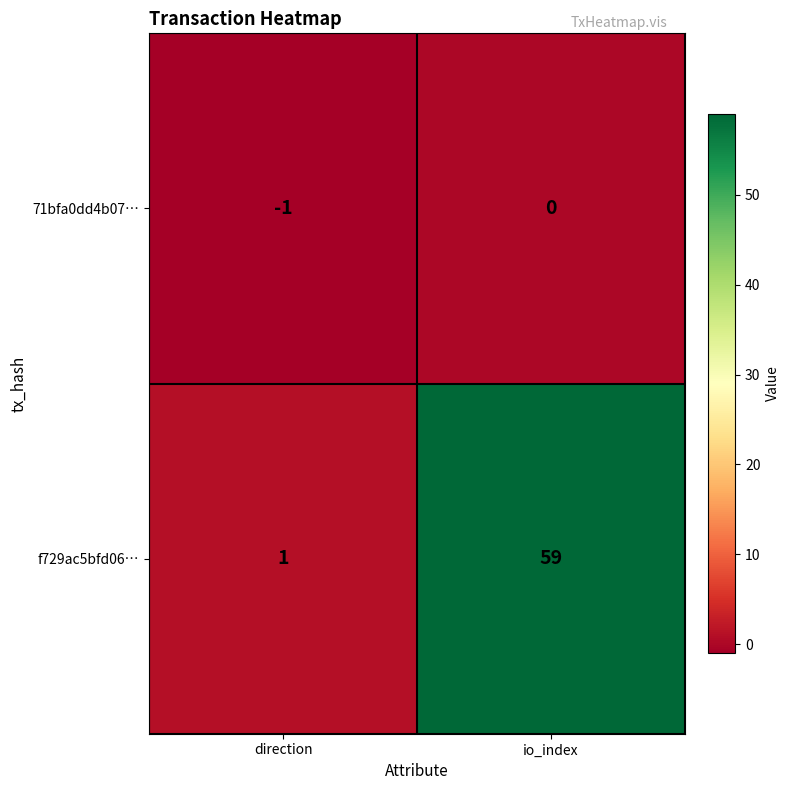

Where is f729ac5bfd06… nearest to the value 30?

direction